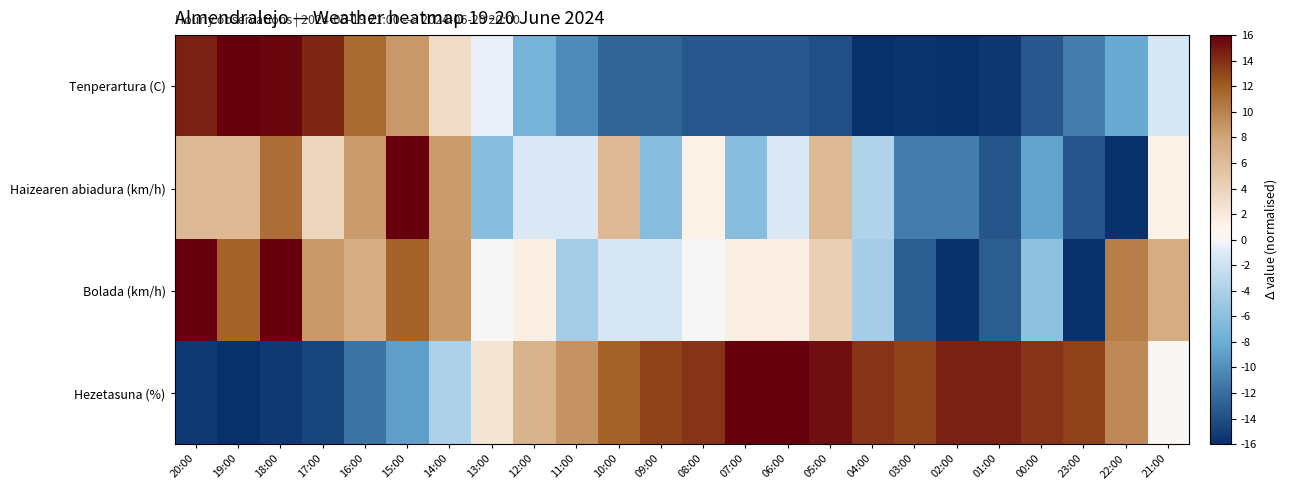

Which has a higher value, 06:00 or 04:00?

06:00